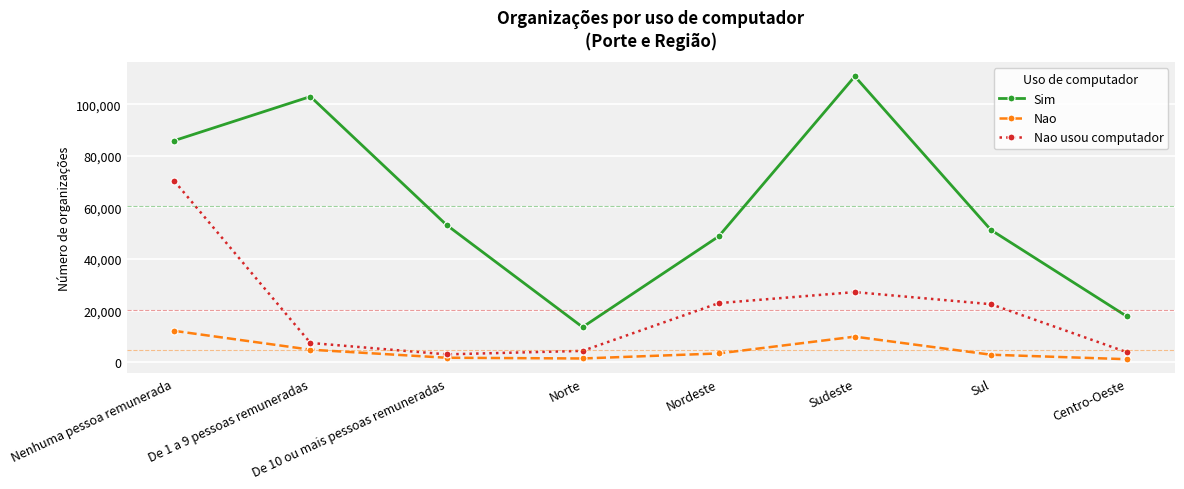

True or false: Sim has more than 0 points higher than both neighbors.

True